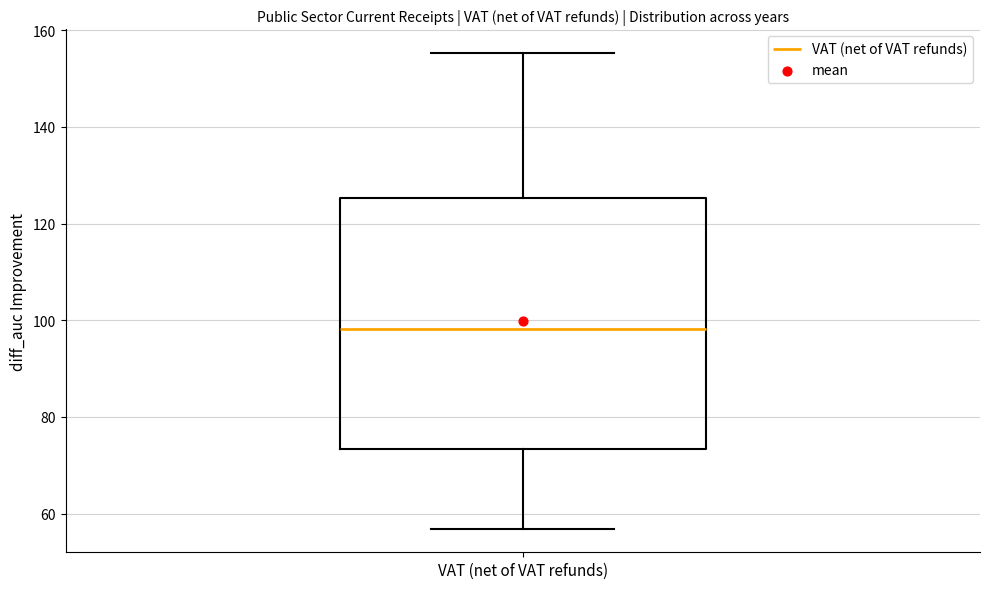

Transcribe this box plot: give where the median line is, the range the box spans, and where the two whiskers end, as read against the y-axis. The values are not printed on the chart, so give them approximately, as read against the axis.

median 98, box 74 to 126, whiskers 56 to 156